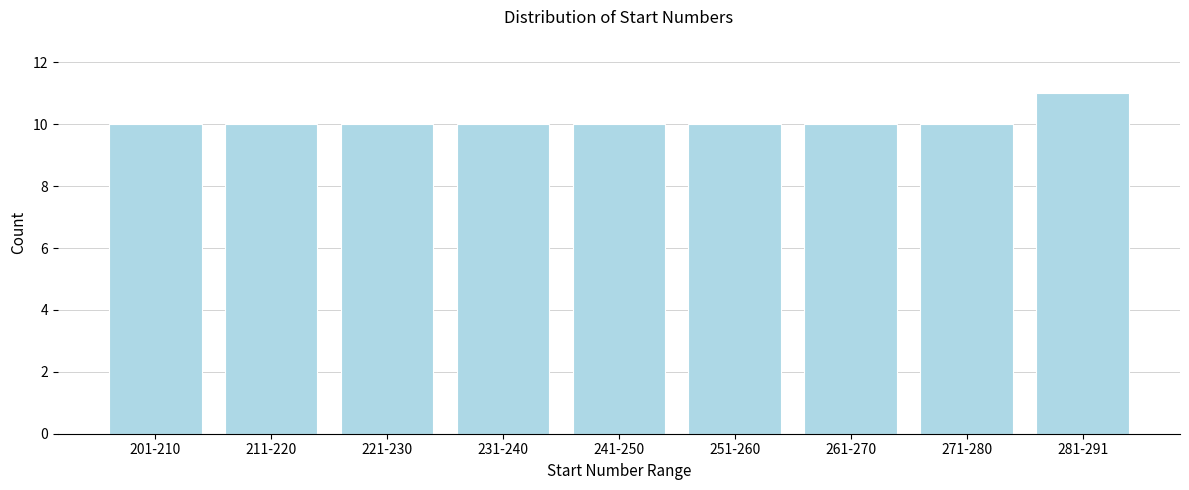

Reading left to right, list all the values displayed in this chart.

10	10	10	10	10	10	10	10	11